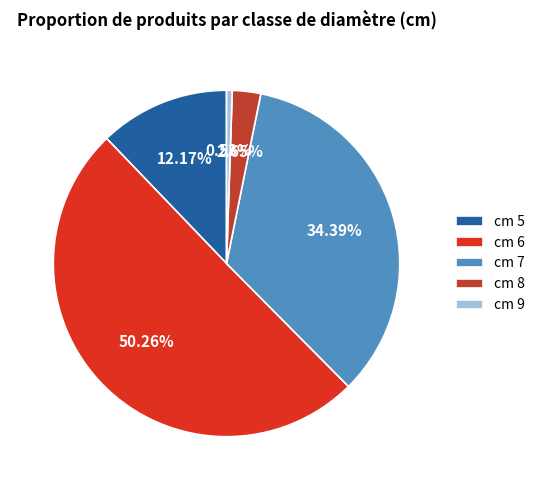

How many segments does this pie chart have?

5